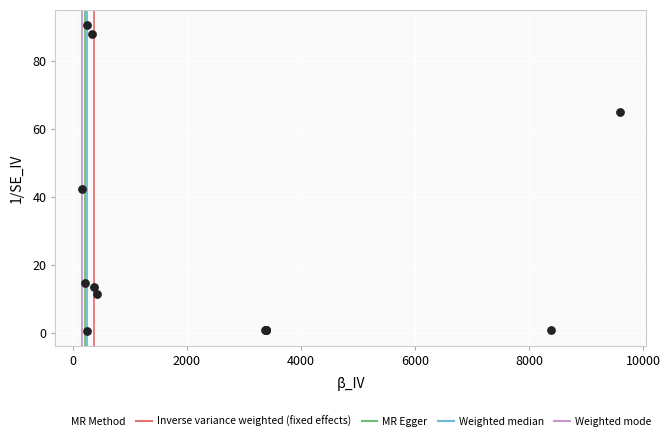

What Y value in the scatter plot is closest to 45?

42.3